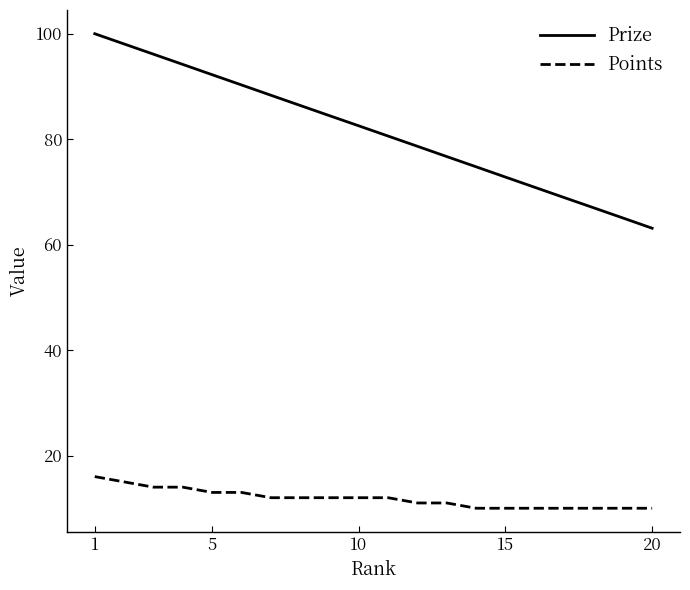

Rank the series by their average value, from lowest to highest.

Points, Prize